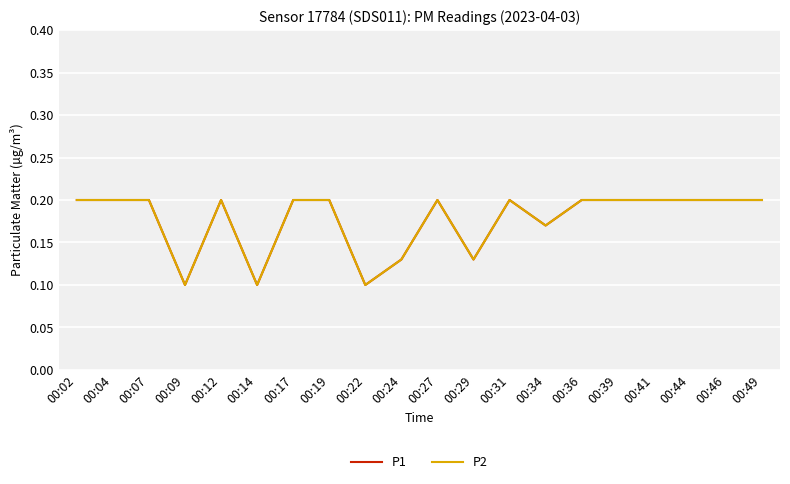

Does the chart have visible grid lines?

Yes